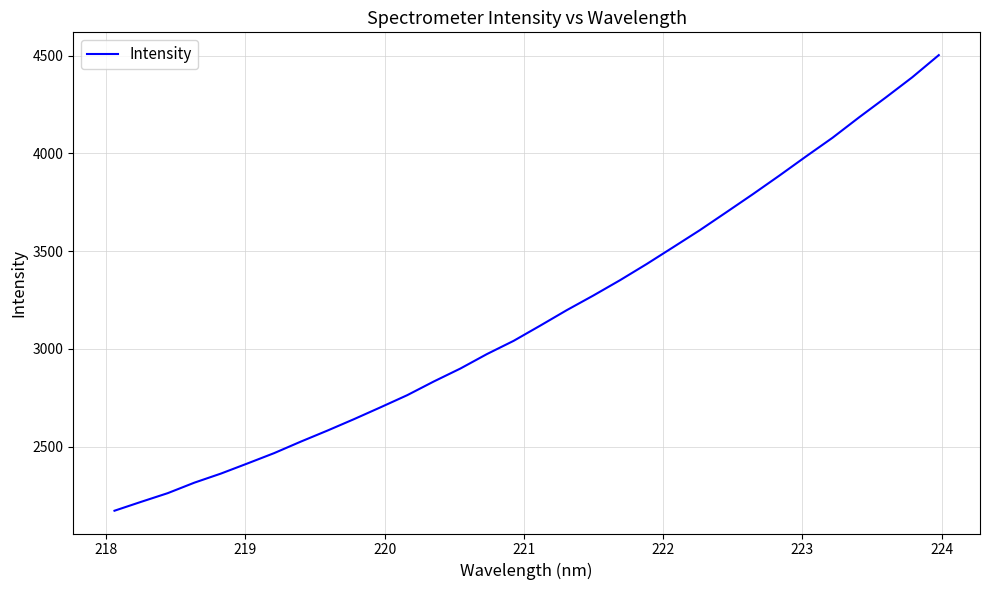

What is the minimum value shown in the chart?

2172.4